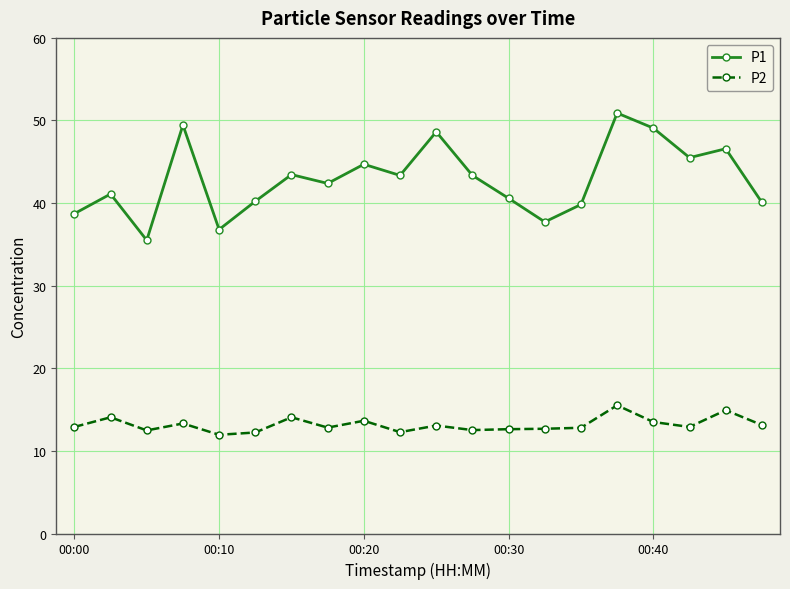

True or false: P1 has more than 1 points higher than both neighbors.

True